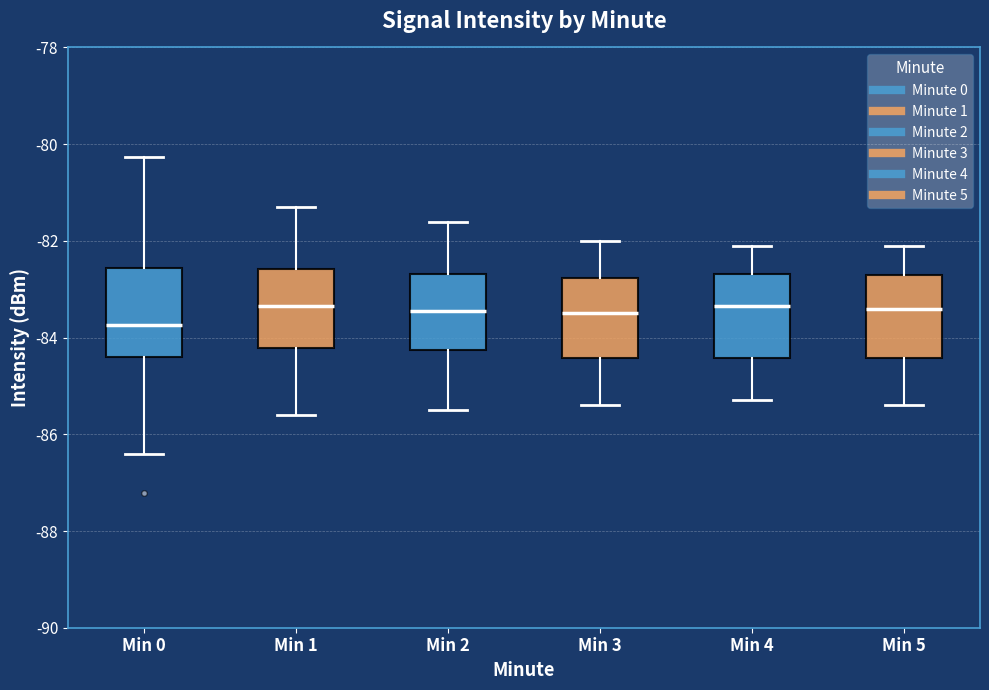

Reading left to right, read every box against the y-axis: the position of its median line, the range the box covers, and the ends of its whiskers. The values are not printed on the chart, so give them approximately, as read against the axis.

Min 0: median -83.8, box -84.4 to -82.6, whiskers -86.4 to -80.2
Min 1: median -83.4, box -84.2 to -82.6, whiskers -85.6 to -81.2
Min 2: median -83.4, box -84.2 to -82.6, whiskers -85.4 to -81.6
Min 3: median -83.4, box -84.4 to -82.8, whiskers -85.4 to -82.0
Min 4: median -83.4, box -84.4 to -82.6, whiskers -85.2 to -82.0
Min 5: median -83.4, box -84.4 to -82.6, whiskers -85.4 to -82.0